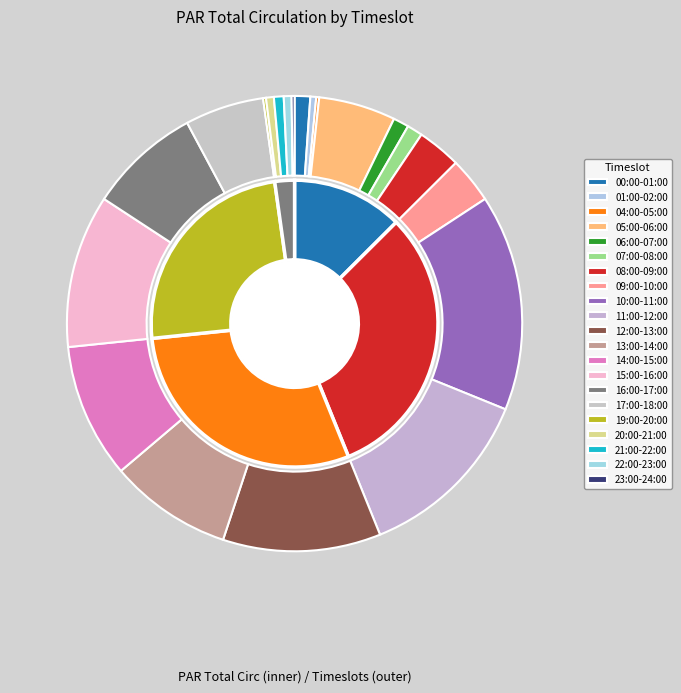

To the nearest percent, what is the difference between the largest and smallest slice percentages?

15%